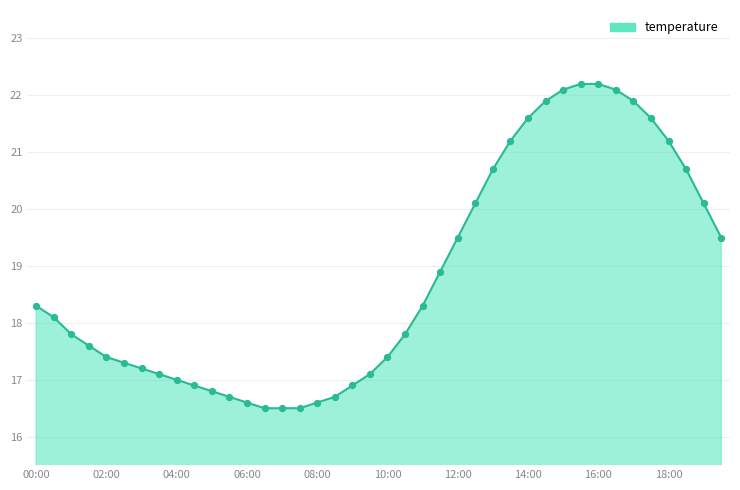

What is the difference between the maximum and minimum values?

5.7